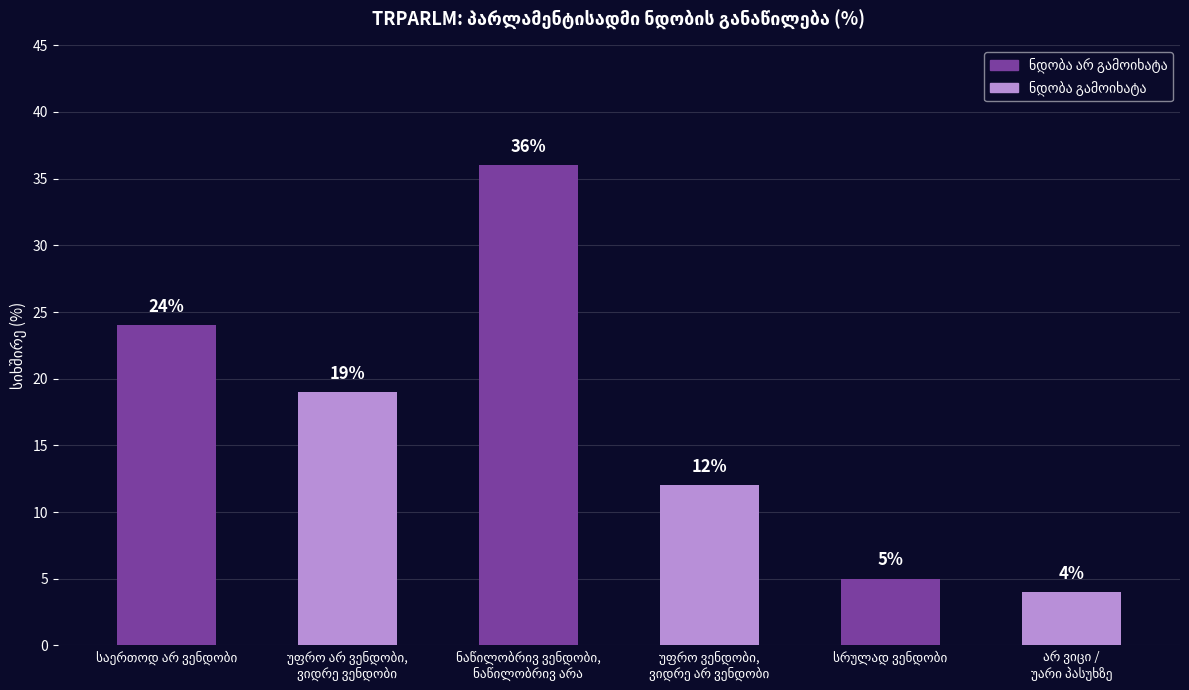

What is the value of the 4th bar from the left?

12